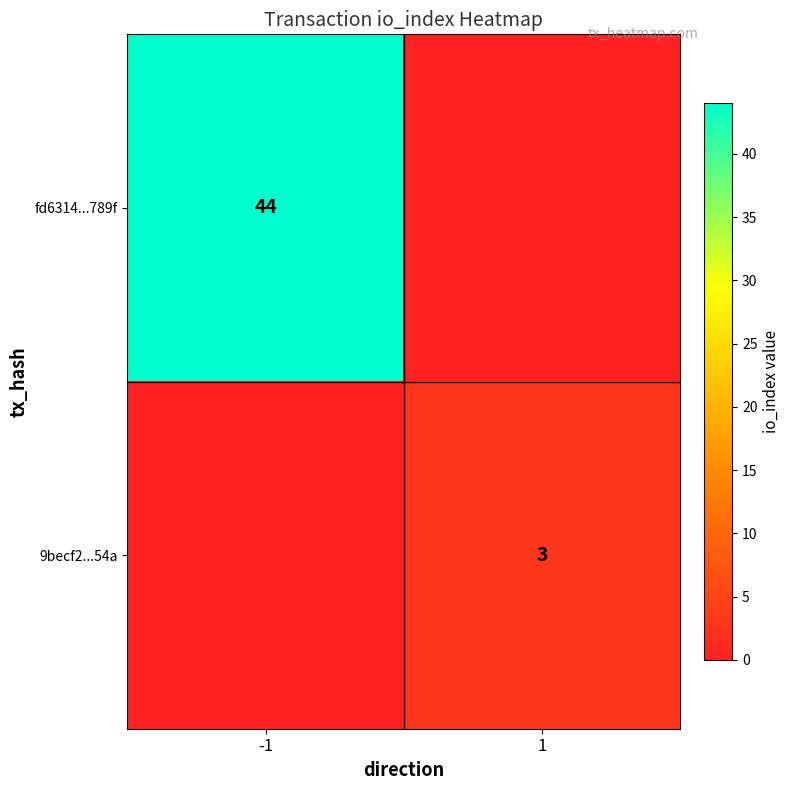

Is the value of fd6314...789f at -1 greater than the value of 9becf2...54a at 1?

Yes